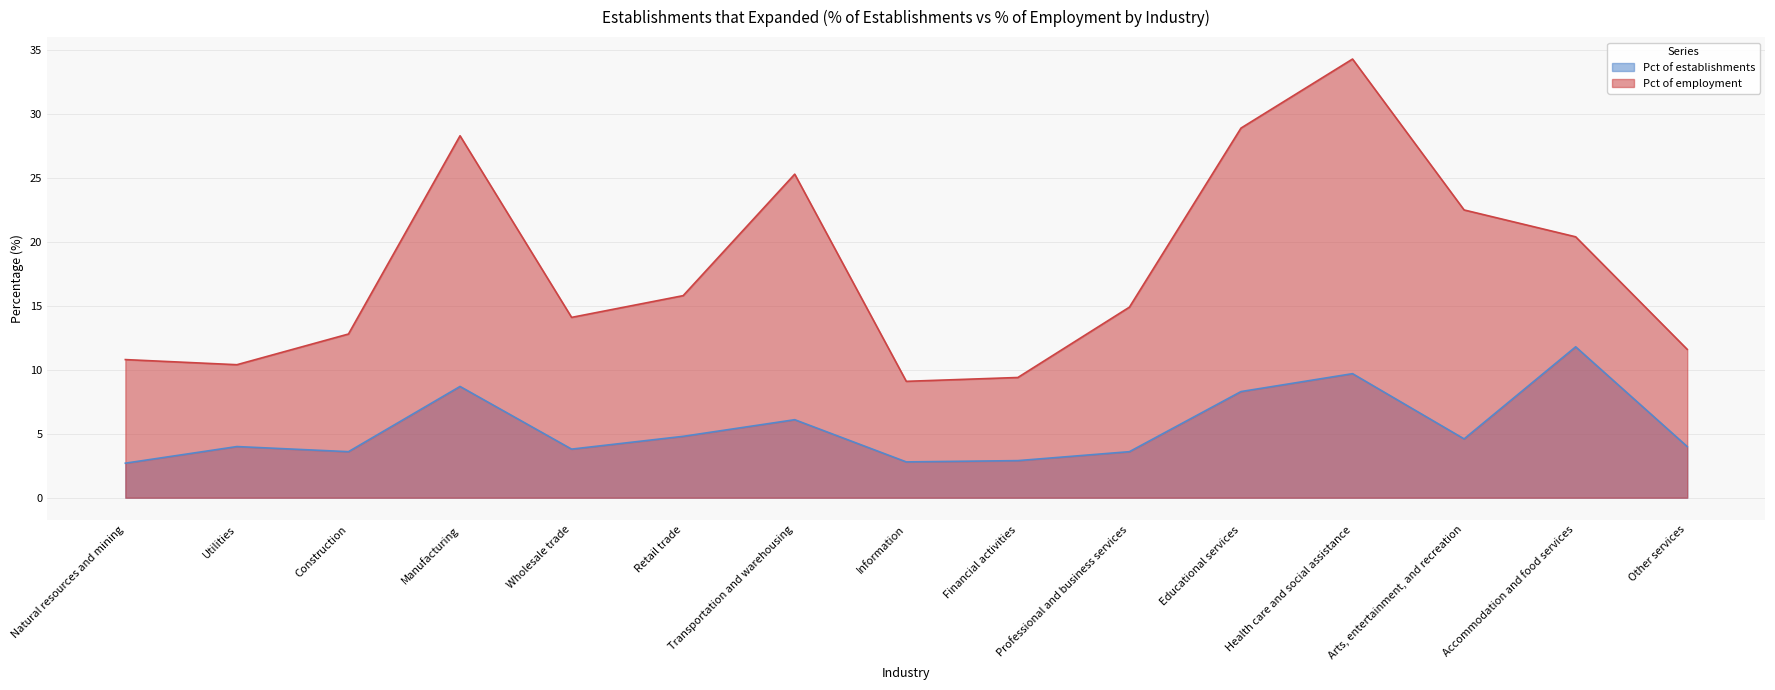

The Pct of employment series shows 32.0 at Arts, entertainment, and recreation. True or false?

False